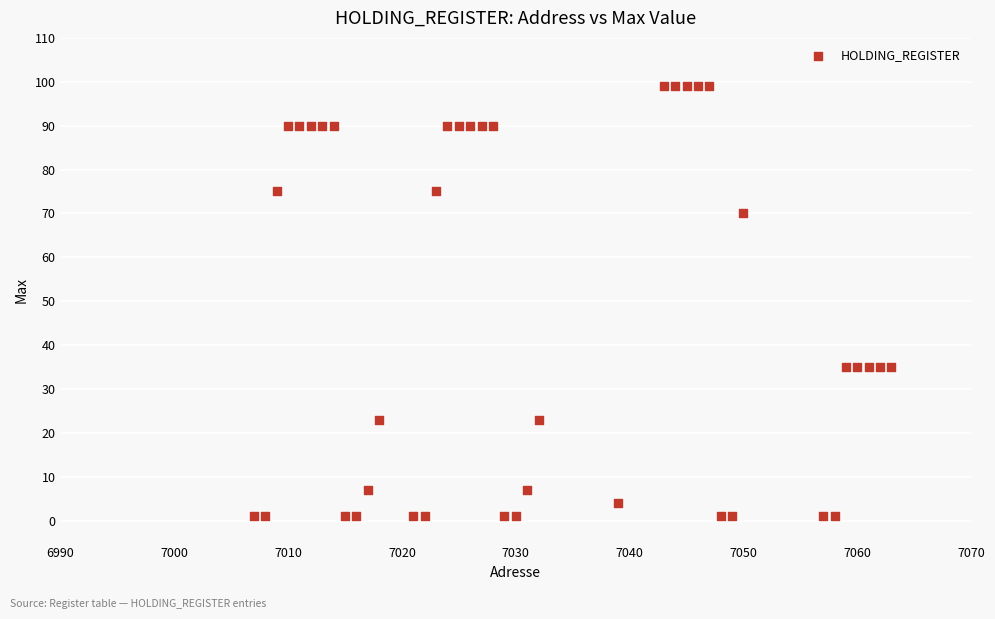

What is the range of Y values (max minus min)?

98